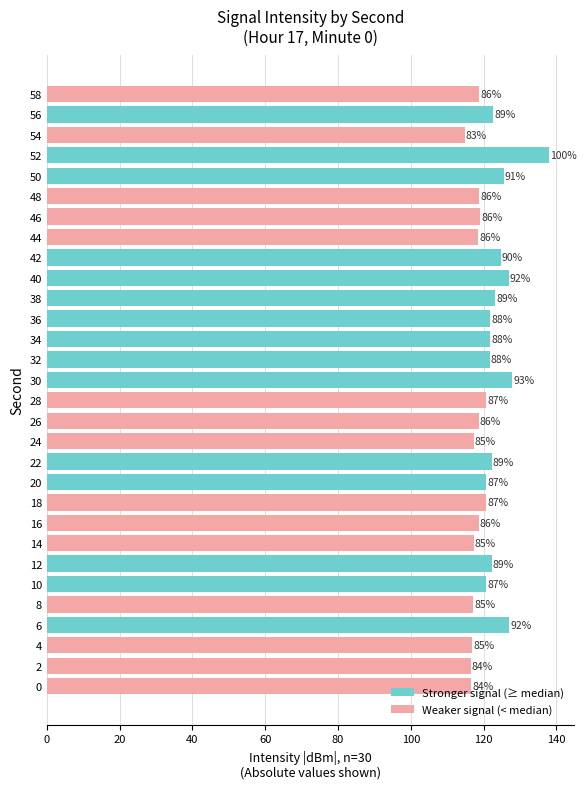

How many bars are there in total?

30